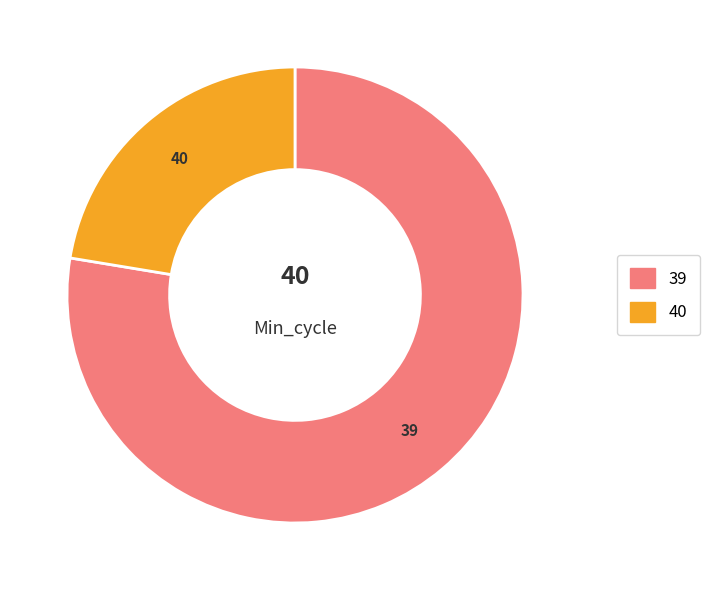

Which slice is the largest?

39